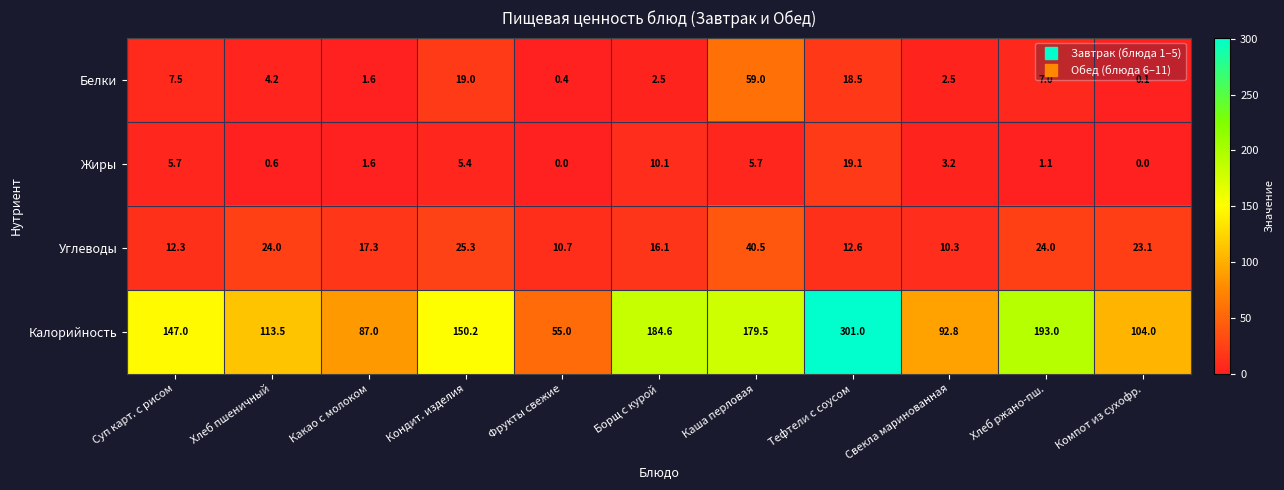

What is the difference between the highest and lowest values at Хлеб пшеничный?

112.9